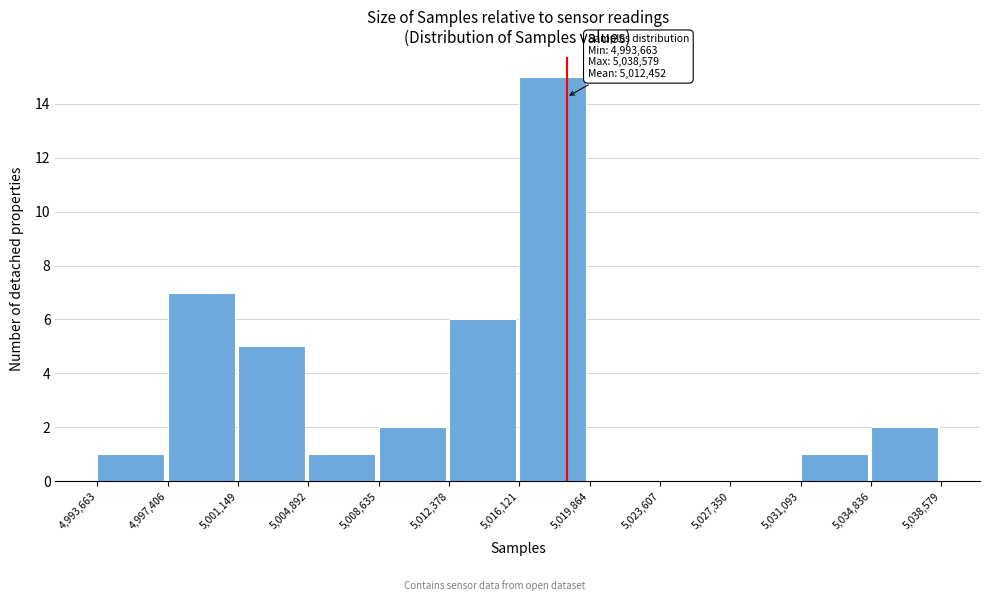

Which range on the x-axis has the tallest bar?

5,016,121 to 5,019,864